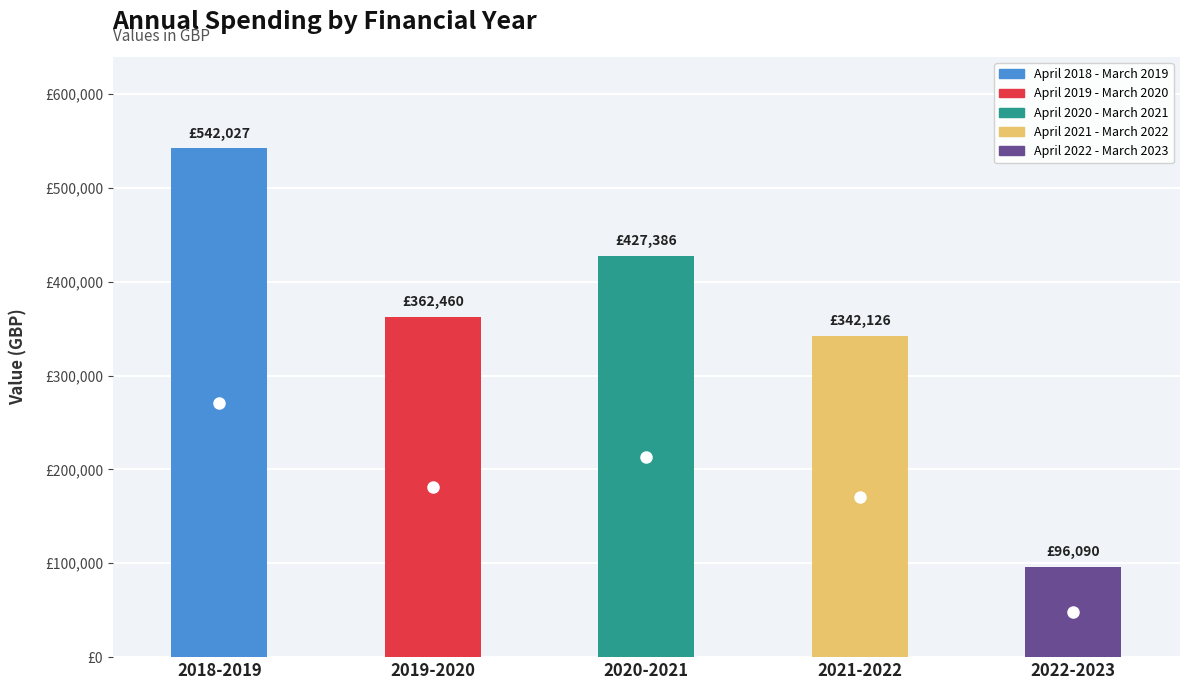

Reading left to right, list all the values displayed in this chart.

542026.8	362459.8	427386.2	342125.9	96090.0